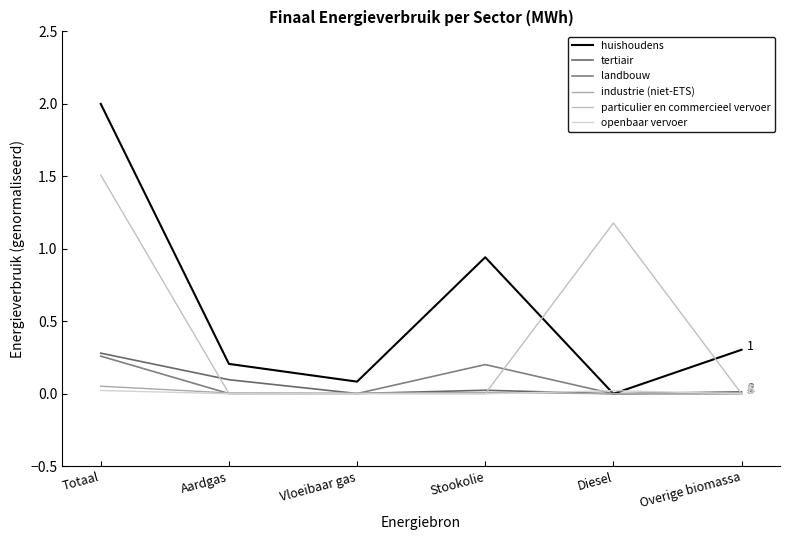

Is this an area chart (filled region under the line)?

No